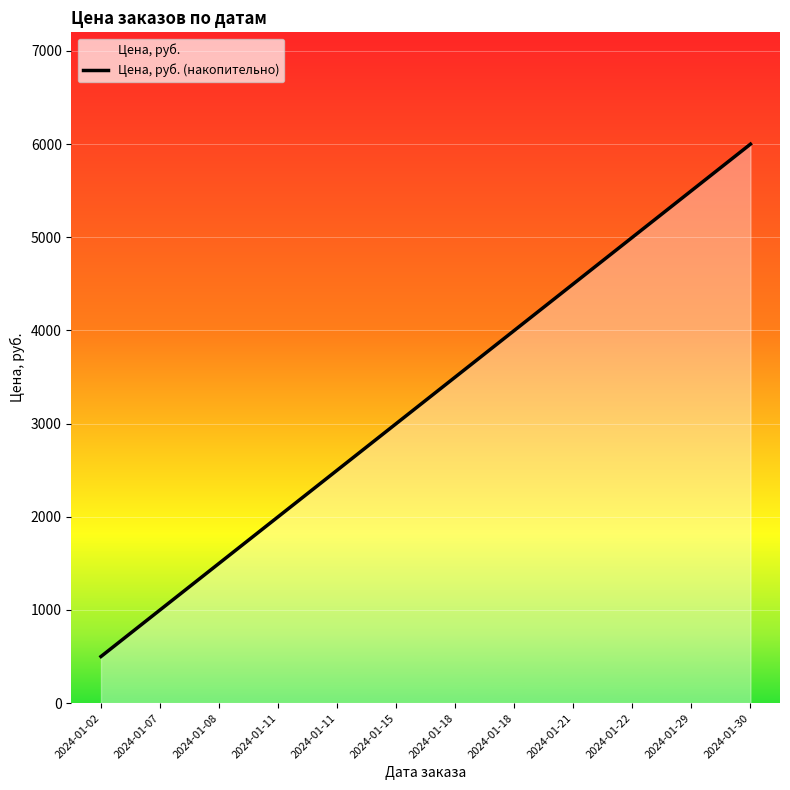

Does the chart display data point markers on the line(s)?

No